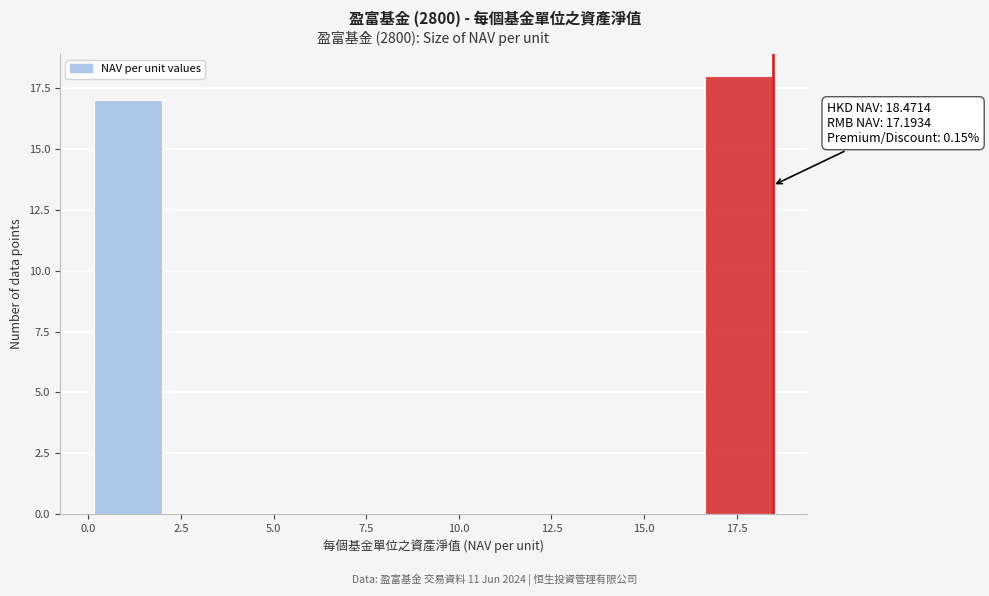

Around what value on the x-axis is the tallest bar? Give the approximate position of its centre, as read against the axis.

17.5